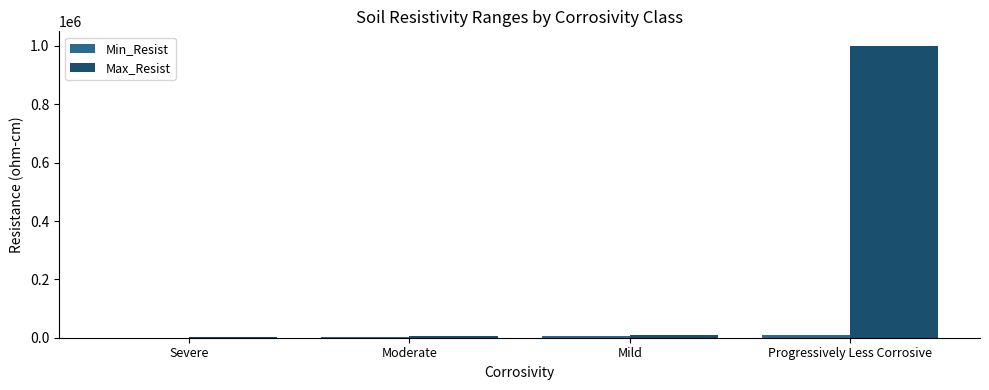

The Max_Resist series shows 1000000 at Progressively Less Corrosive. True or false?

True